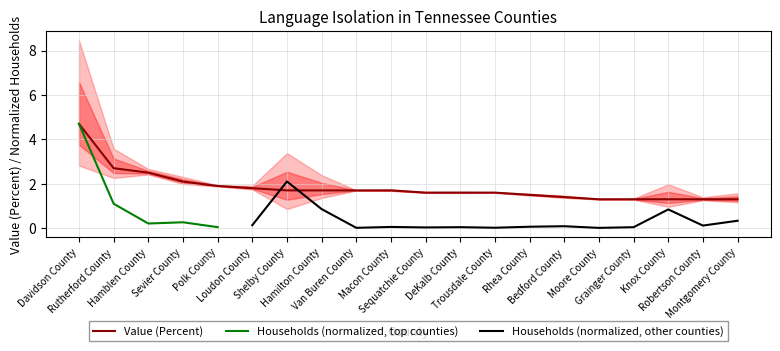

The chart shows a value of 1.3 at Grainger County. True or false?

True